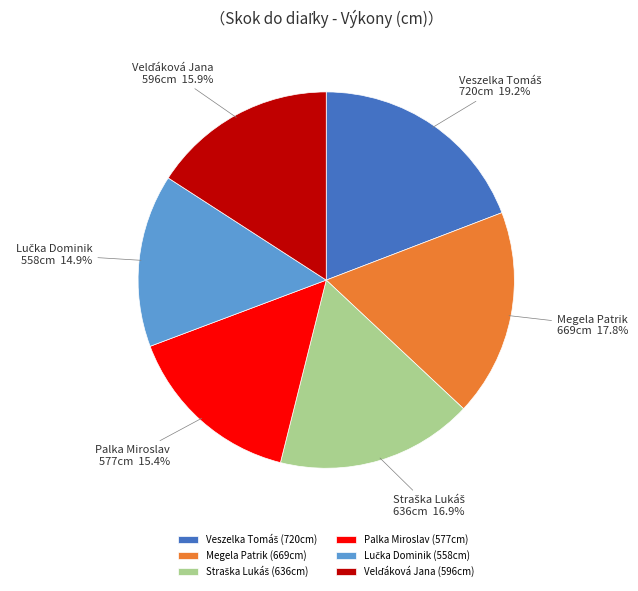

To the nearest percent, what is the difference between the largest and smallest slice percentages?

4%